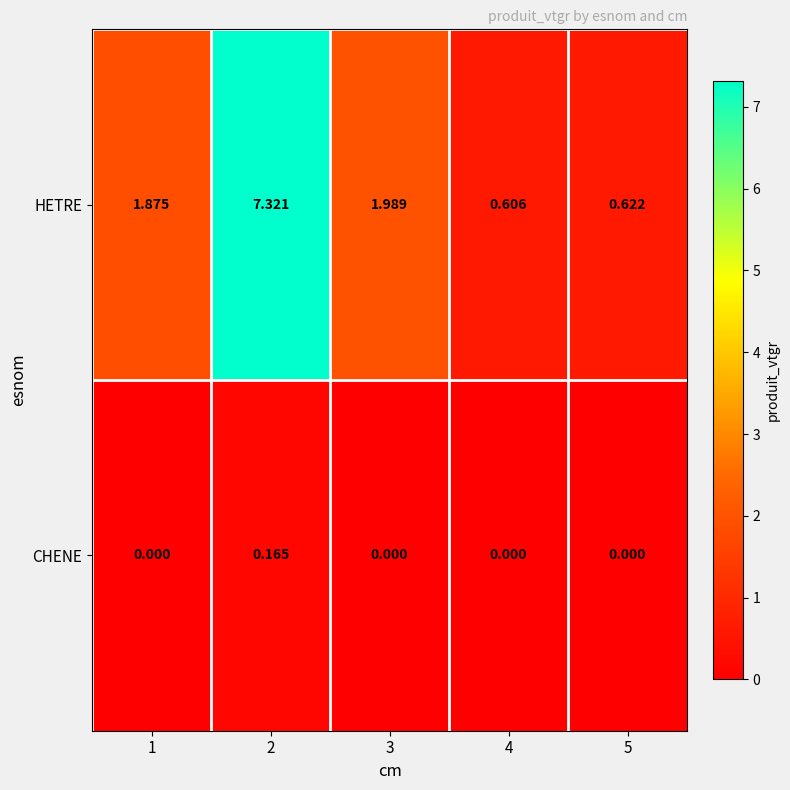

Between 1 and 2, which series saw the biggest shift?

HETRE